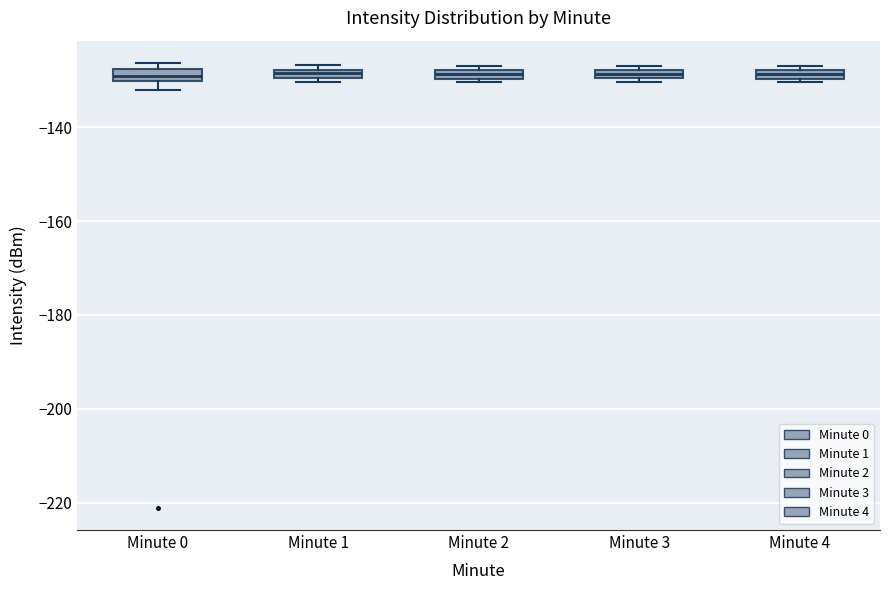

Where is the upper edge of the box for Minute 2 on the y-axis? The values are not printed on the chart, so give them approximately, as read against the axis.

-128